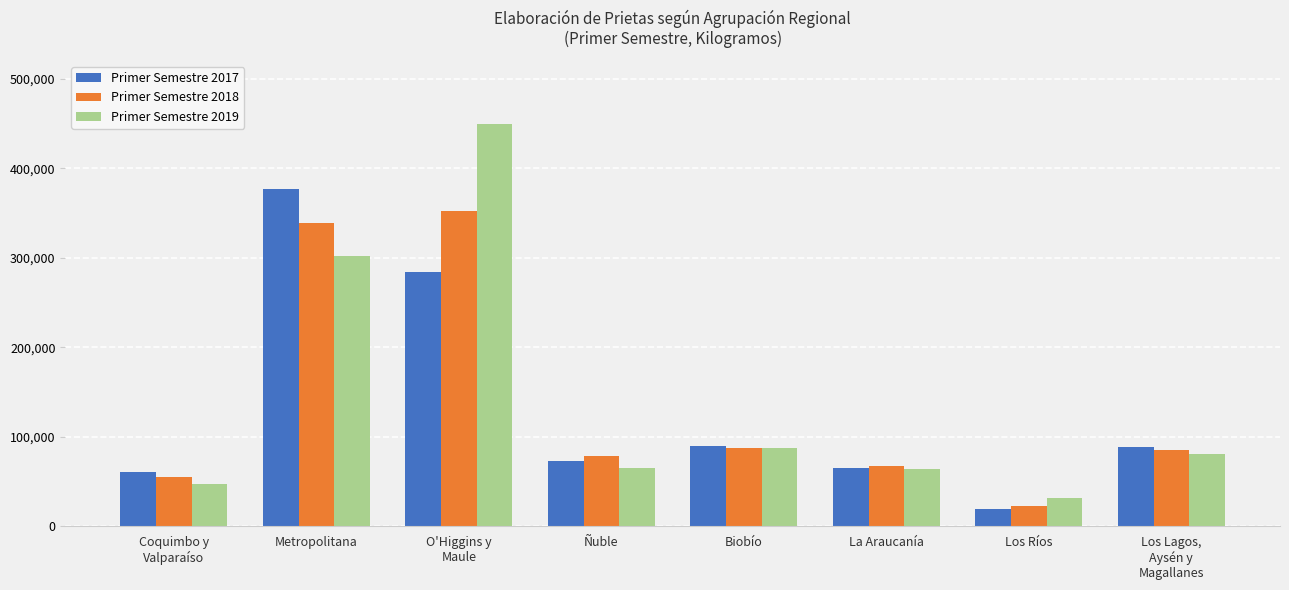

True or false: Primer Semestre 2017 has a value of 87942 at Los Lagos,
Aysén y
Magallanes.

True